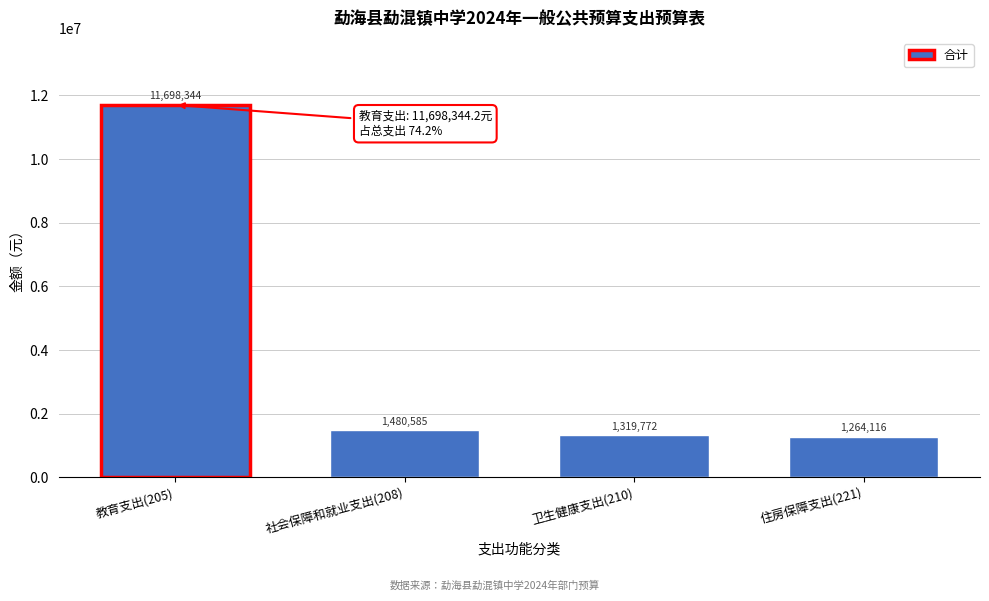

What is the label of the 4th bar from the right?

教育支出(205)